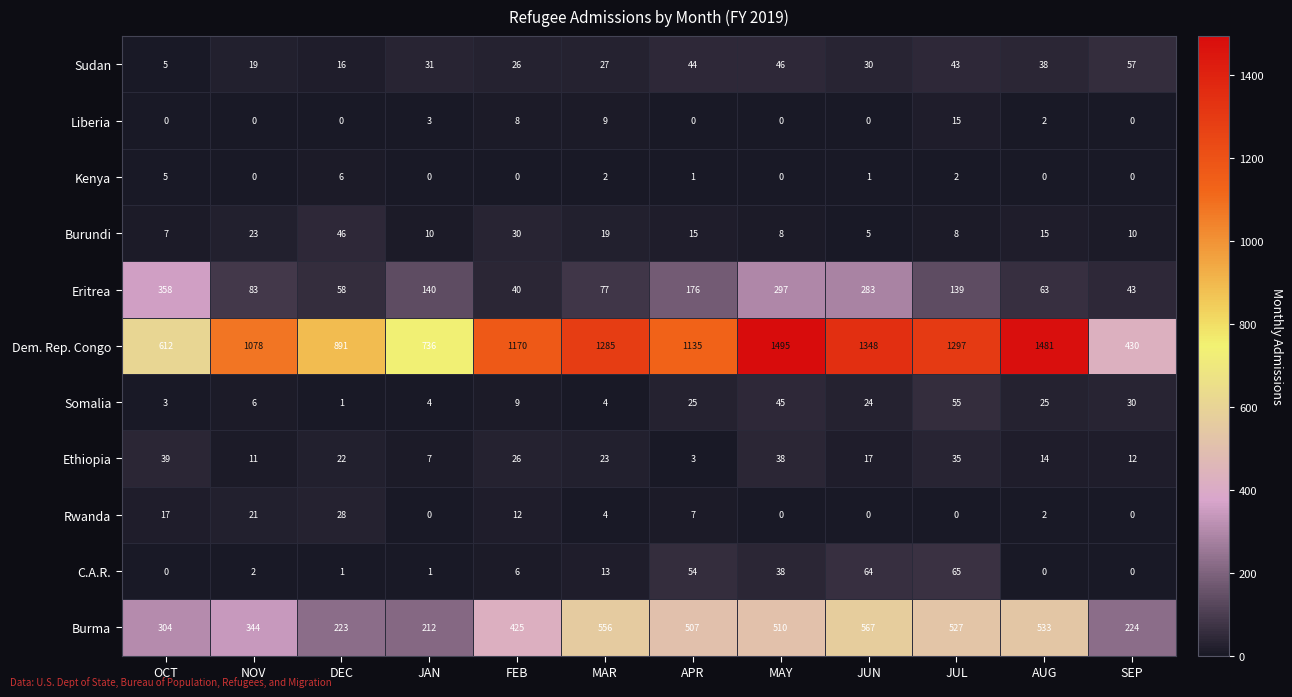

What is the difference between the second highest and minimum values in the Dem. Rep. Congo series?

1051